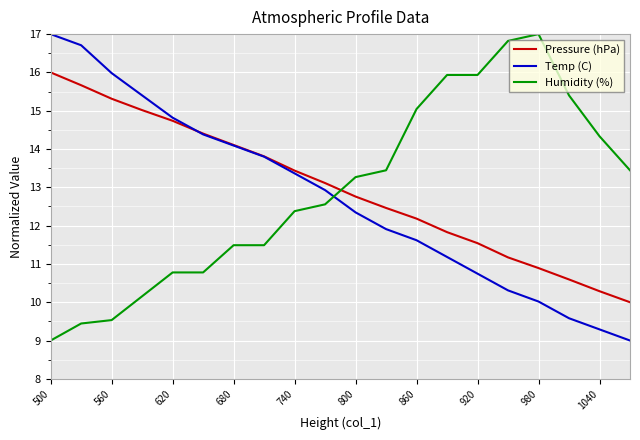

True or false: Humidity (%) and Pressure (hPa) cross at least once.

True